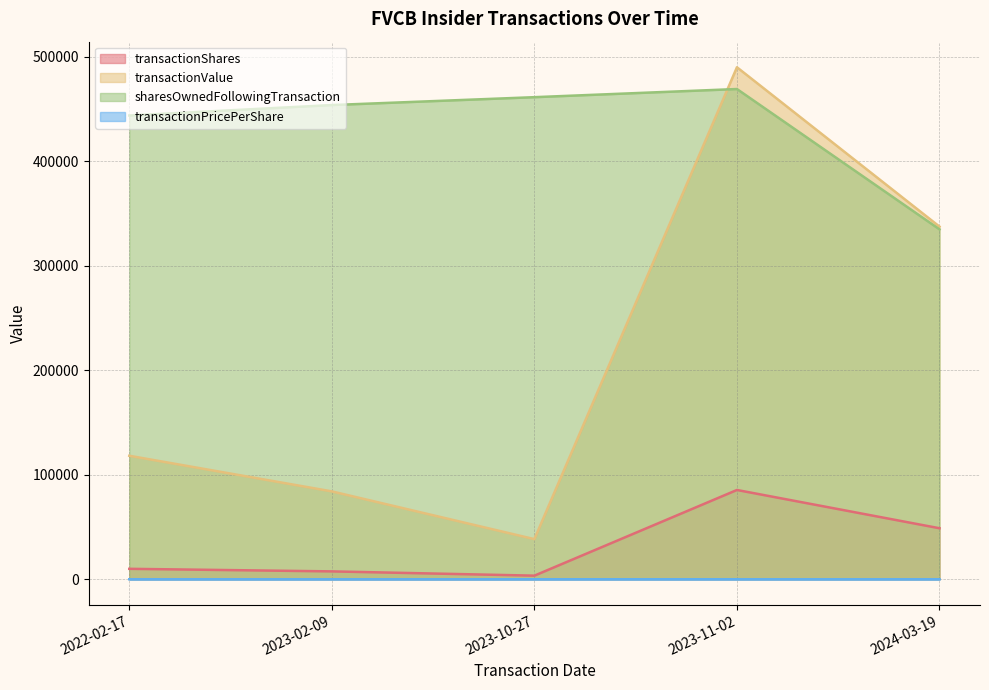

True or false: sharesOwnedFollowingTransaction and transactionShares cross at least once.

False